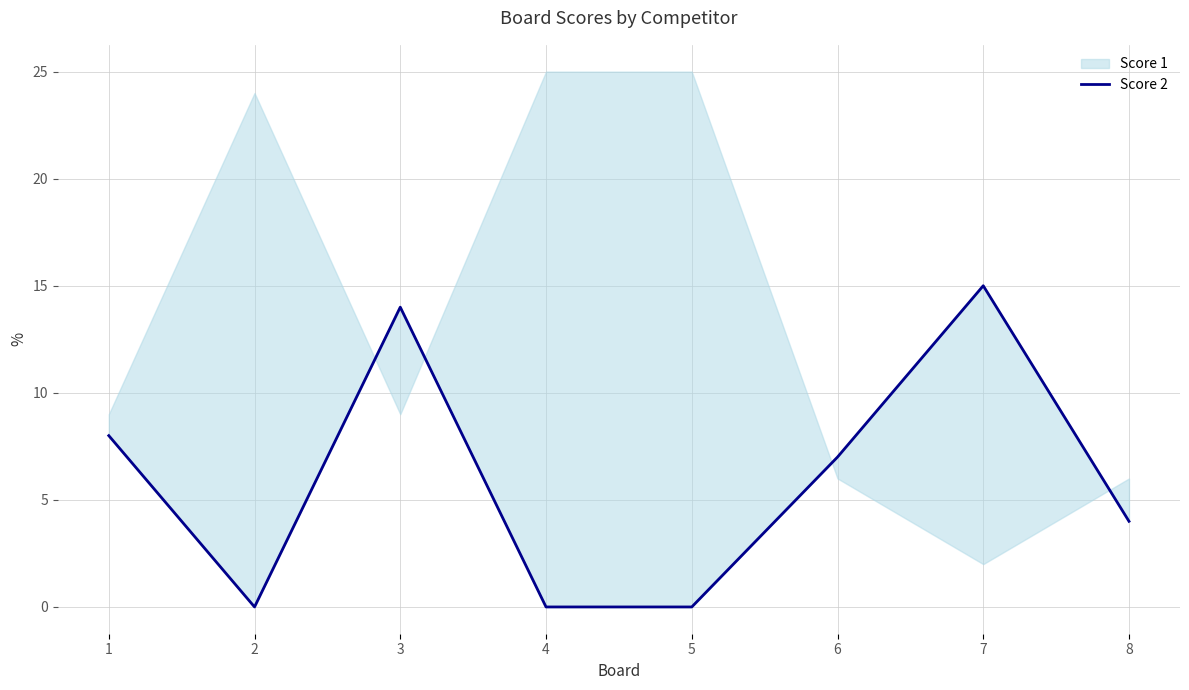

Reading right to left, extract all data points from this chart.

8=4	7=15	6=7	5=0	4=0	3=14	2=0	1=8